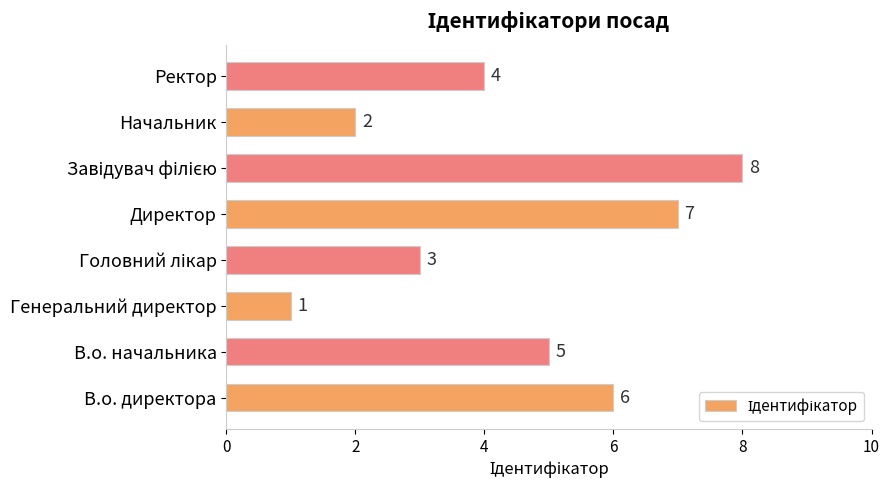

The chart shows a value of 1 at Начальник. True or false?

False